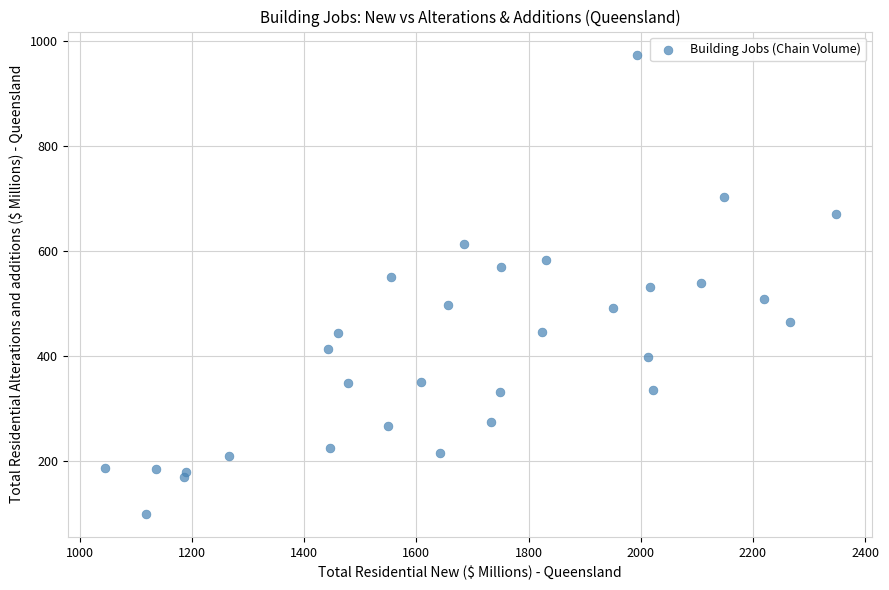

What is the range of Y values (max minus min)?

875.7